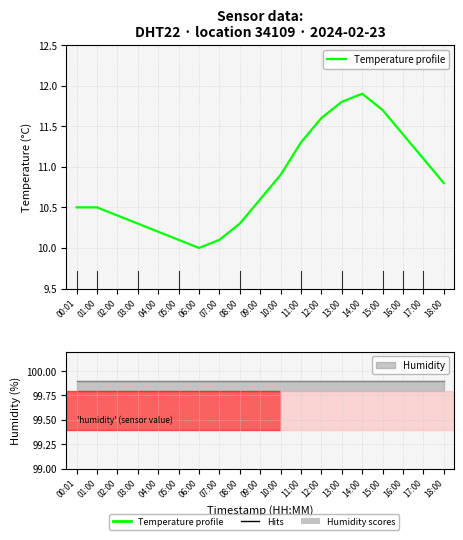

What is the ratio of the value at 17:00 to the value at 04:00?

1.1